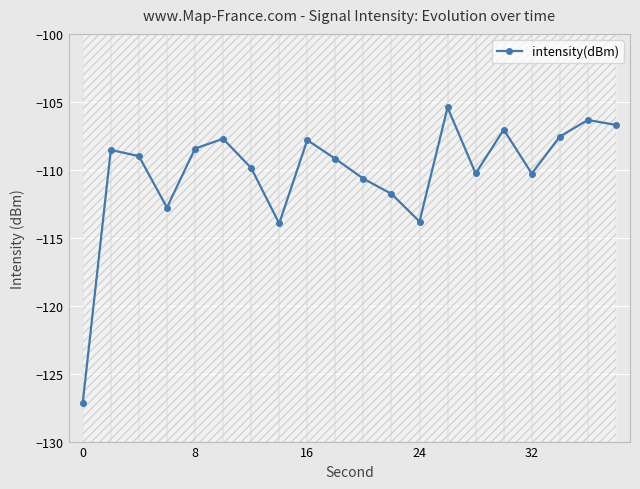

The intensity(dBm) series shows -107.8 at 16. True or false?

True